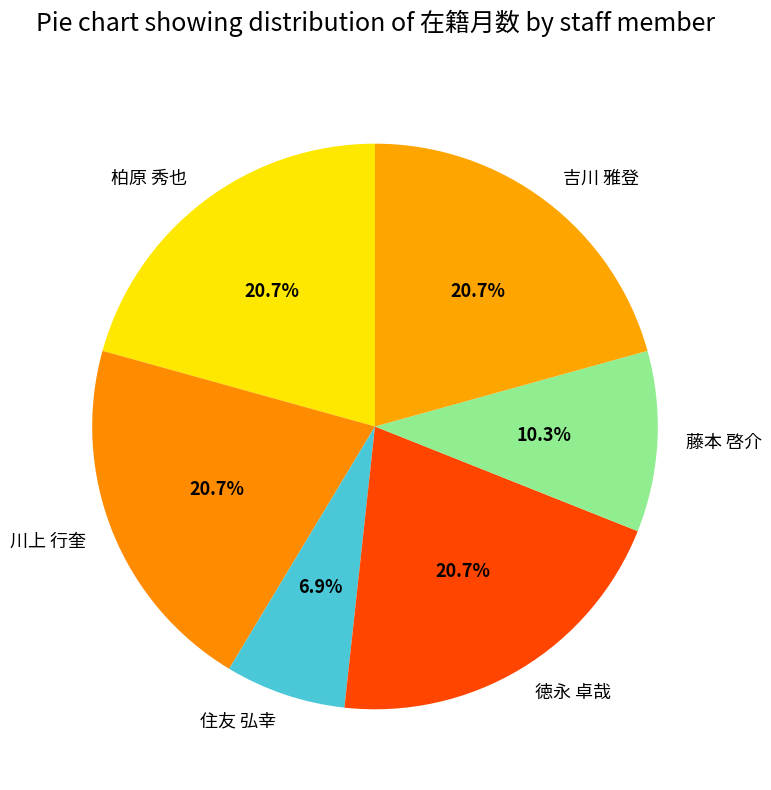

The 住友 弘幸 slice represents 18% of the pie. True or false?

False